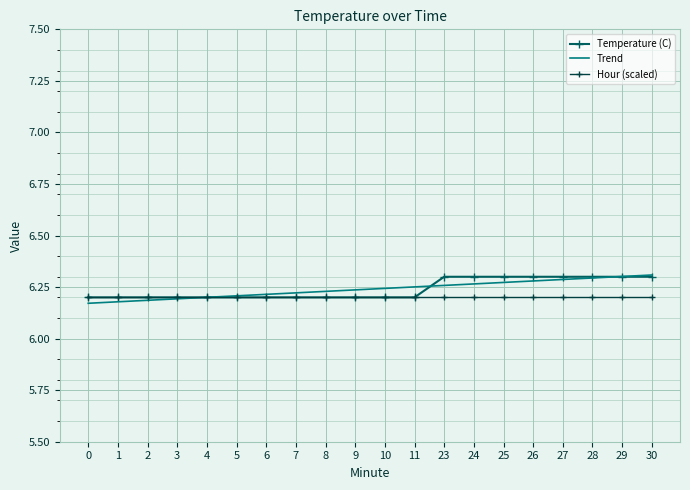

Is the value of Hour (scaled) at 8 greater than the value of Trend at 30?

No